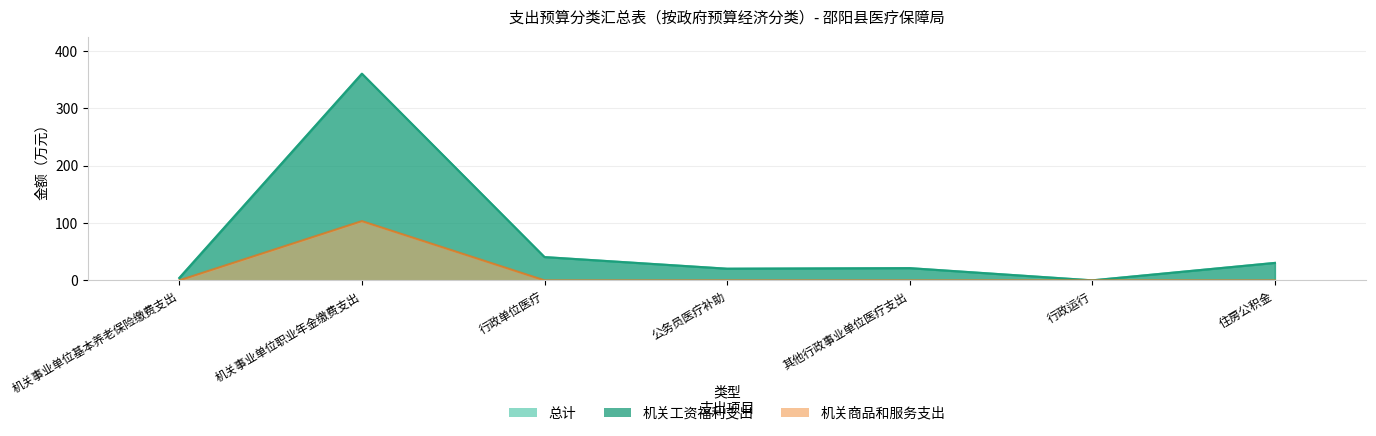

What is the average value of the 机关工资福利支出 series?

68.1